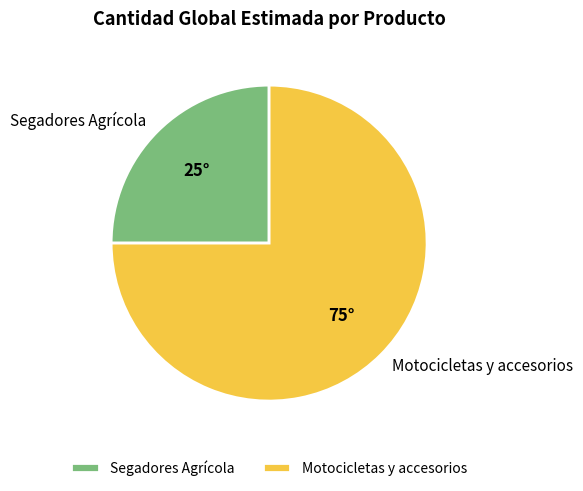

Count the number of slices in the pie.

2